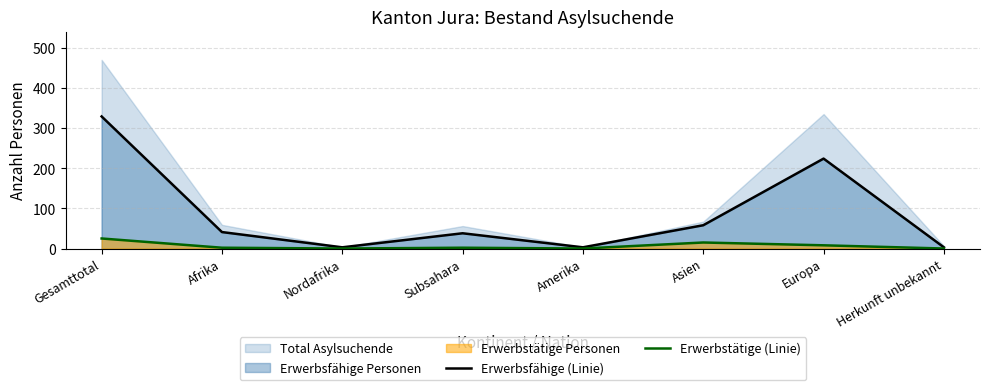

Is it true that Erwerbsfähige (Linie) equals 329 at Gesamttotal?

True